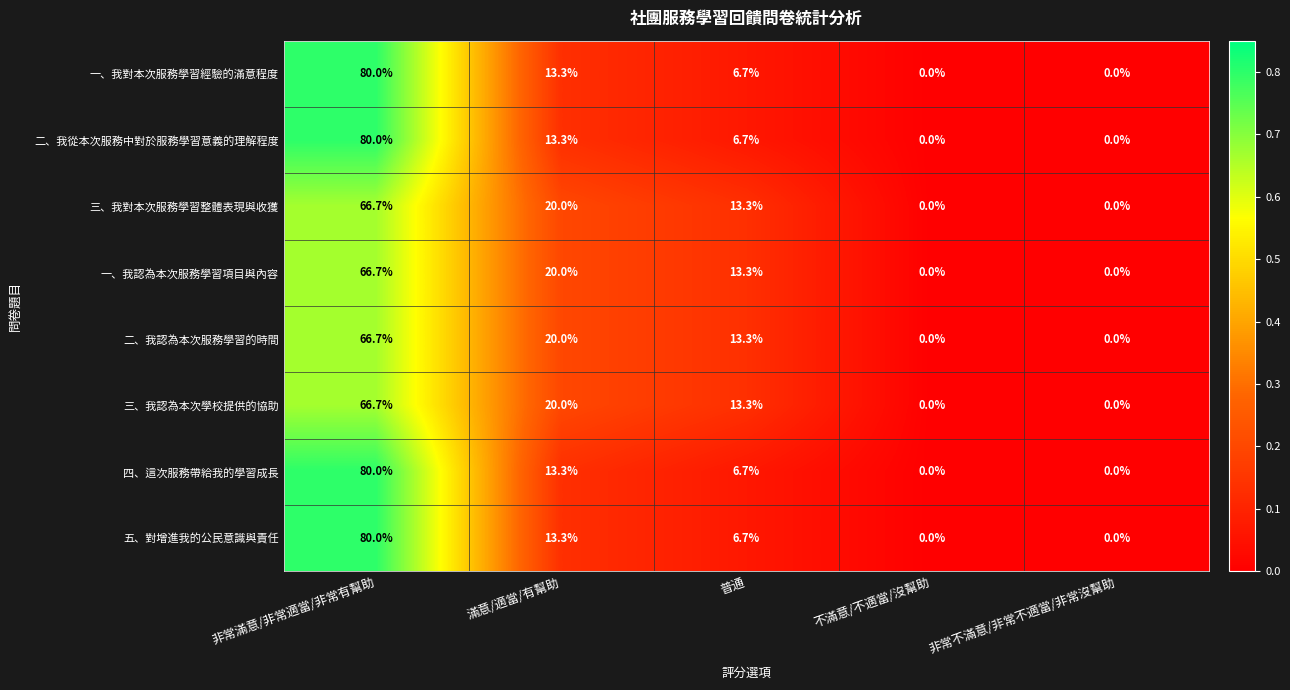

What is the difference between the highest and lowest values at 普通?

6.6